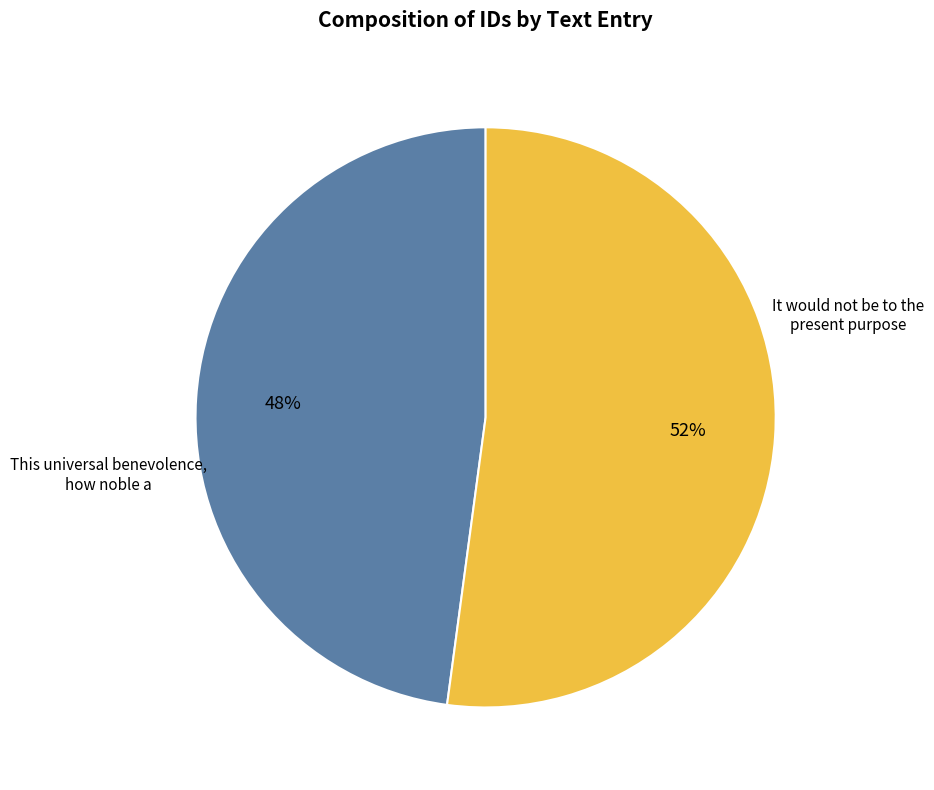

Is it true that It would not be to the present purpose is 48% of the pie?

True